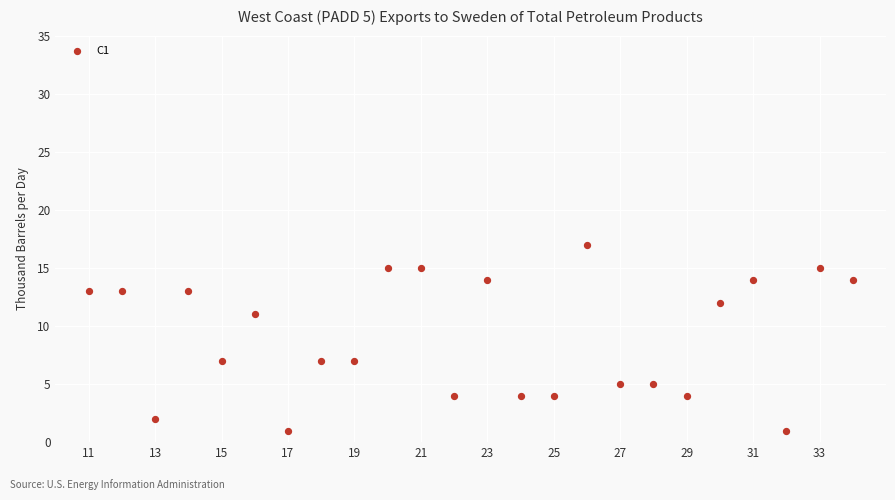

What is the range of Y values (max minus min)?

16